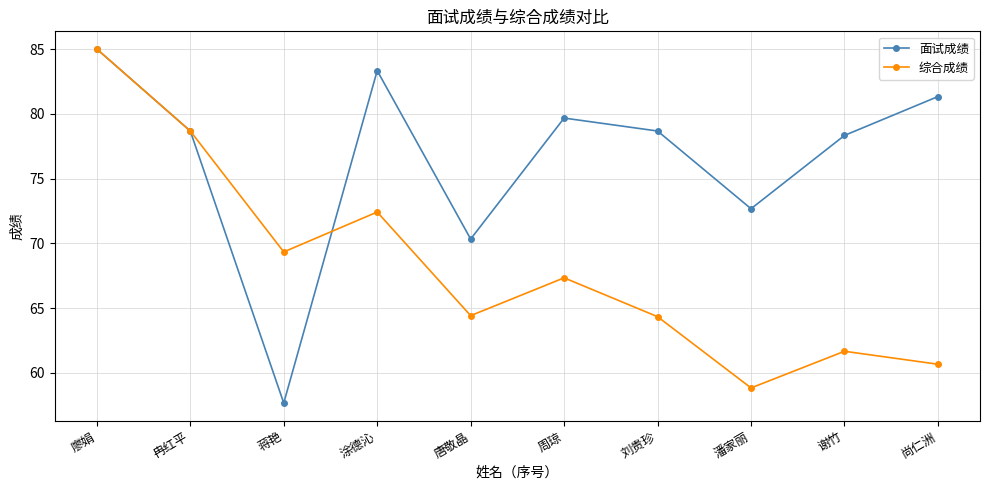

Which series has the largest range (max minus min)?

面试成绩